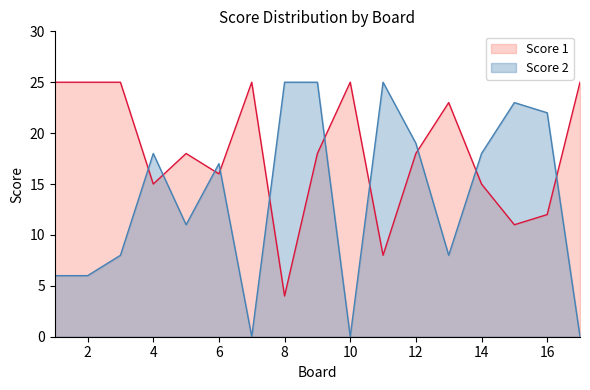

What are all the series names shown in the legend?

Score 1, Score 2